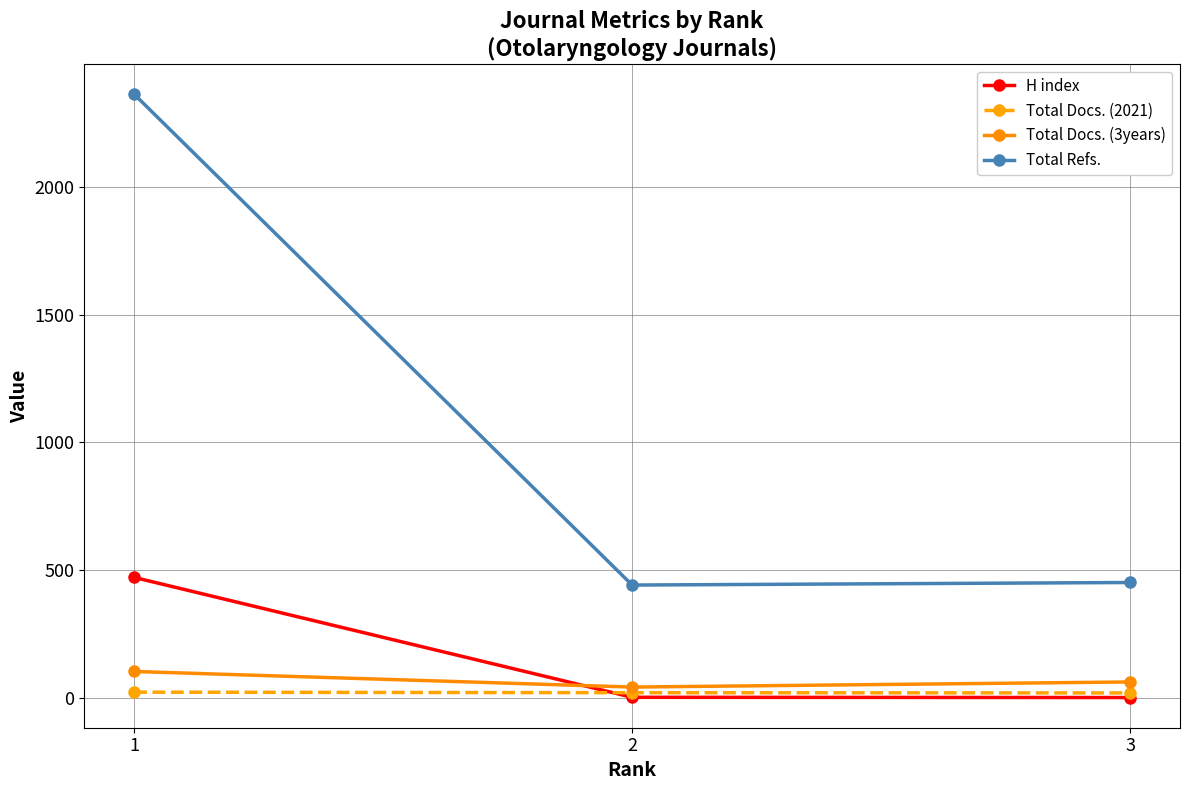

Which series has the largest total across all categories?

Total Refs.